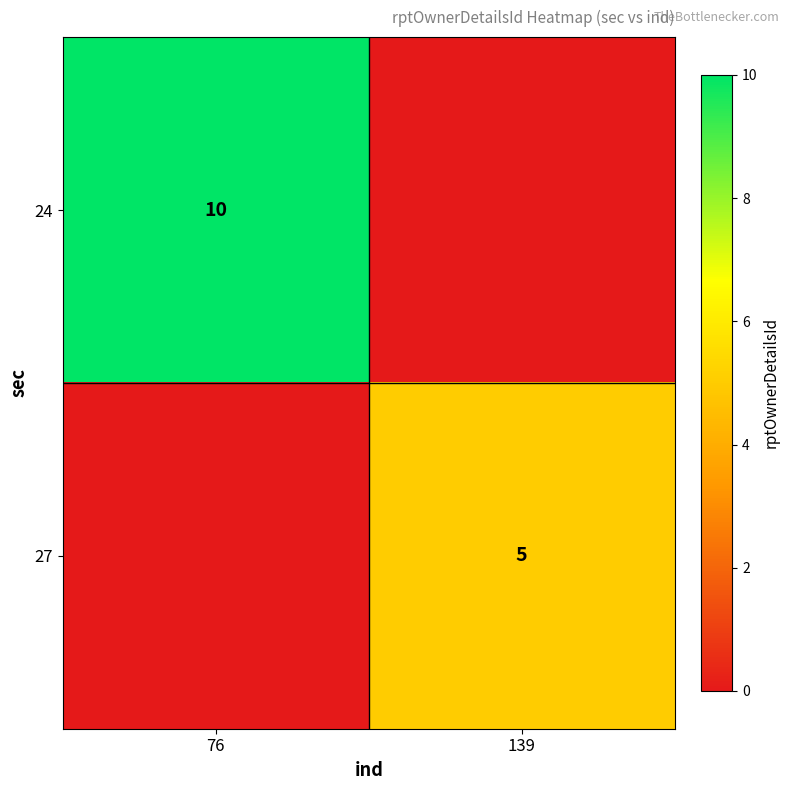

Between 139 and 76, which is larger?

76